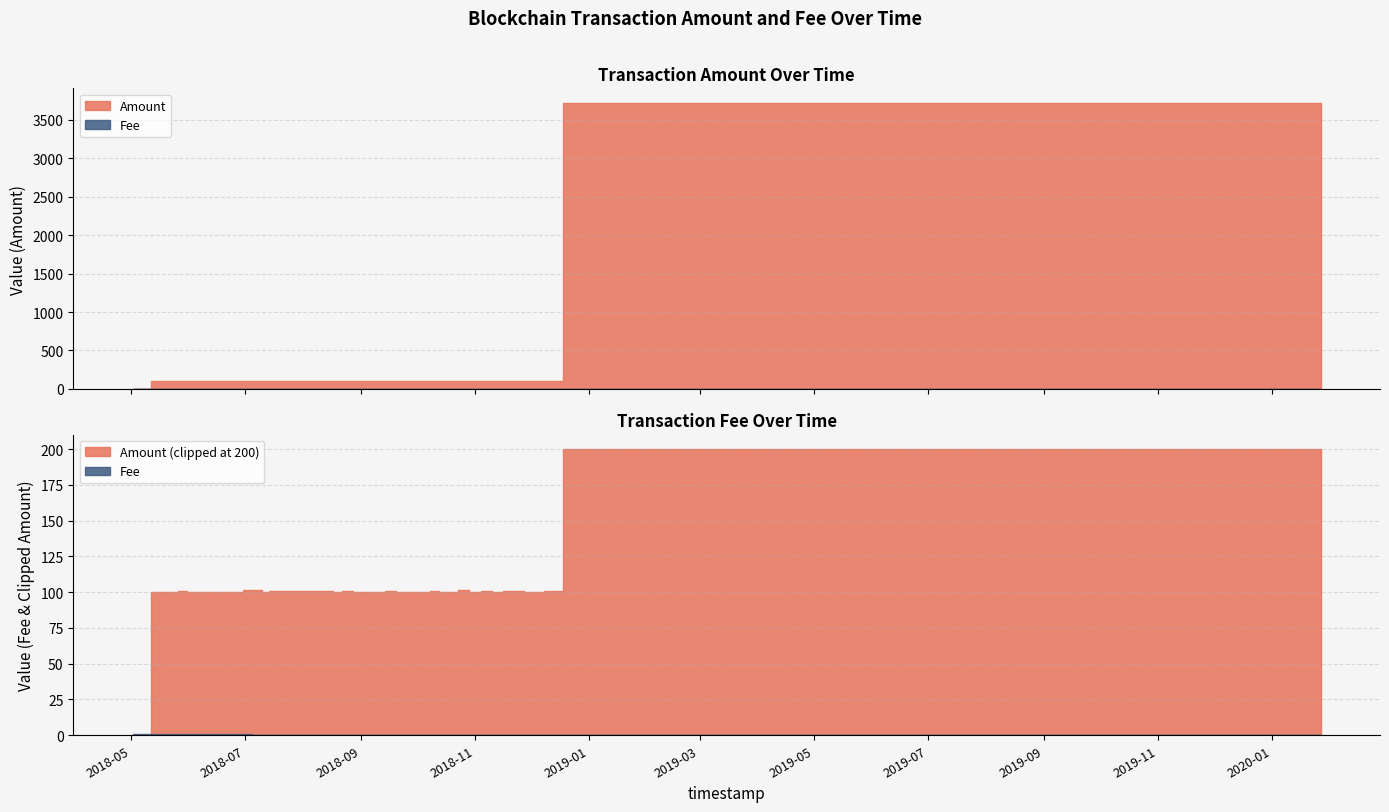

What is the difference between the Fee values at 2018-08-28 and 2018-06-05?

0.9